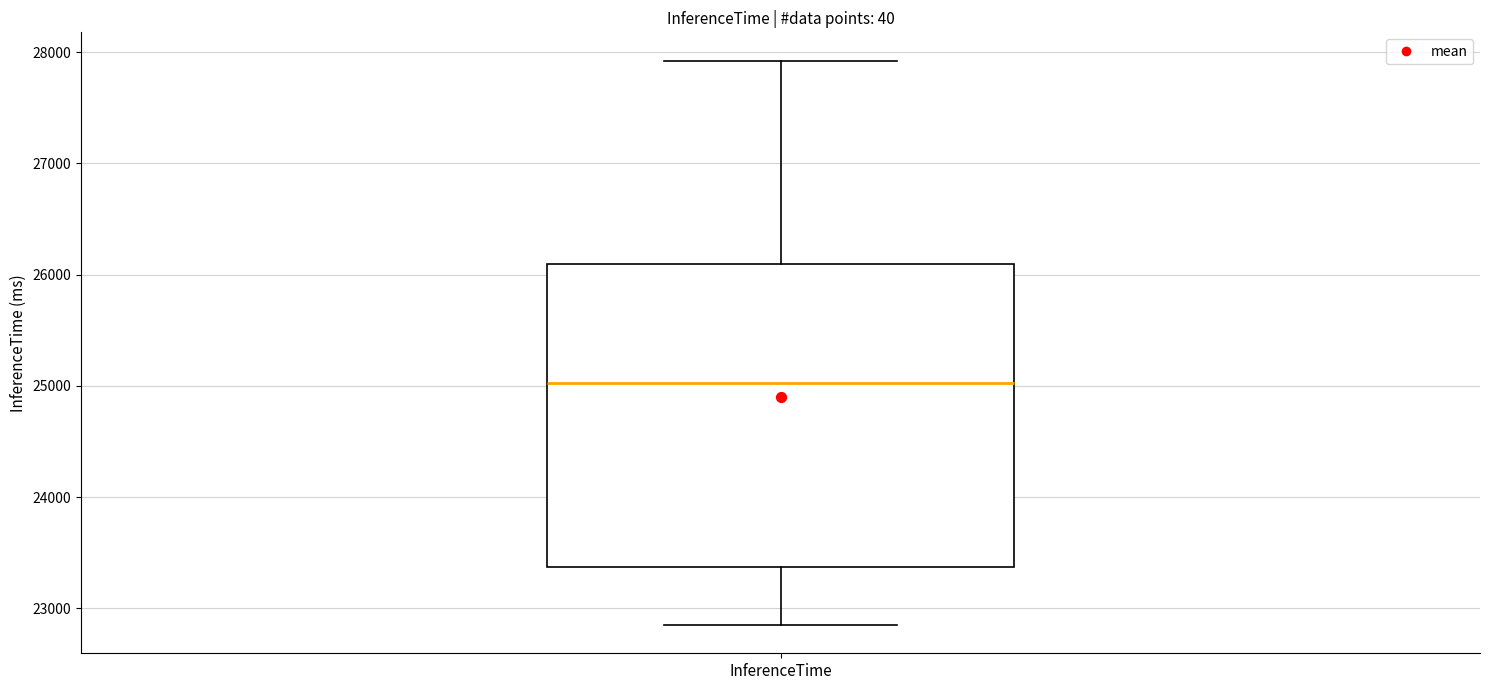

Read this box plot against the y-axis: the position of the median line, the range covered by the box, and the ends of both whiskers. The values are not printed on the chart, so give them approximately, as read against the axis.

median 25000, box 23400 to 26100, whiskers 22800 to 27900